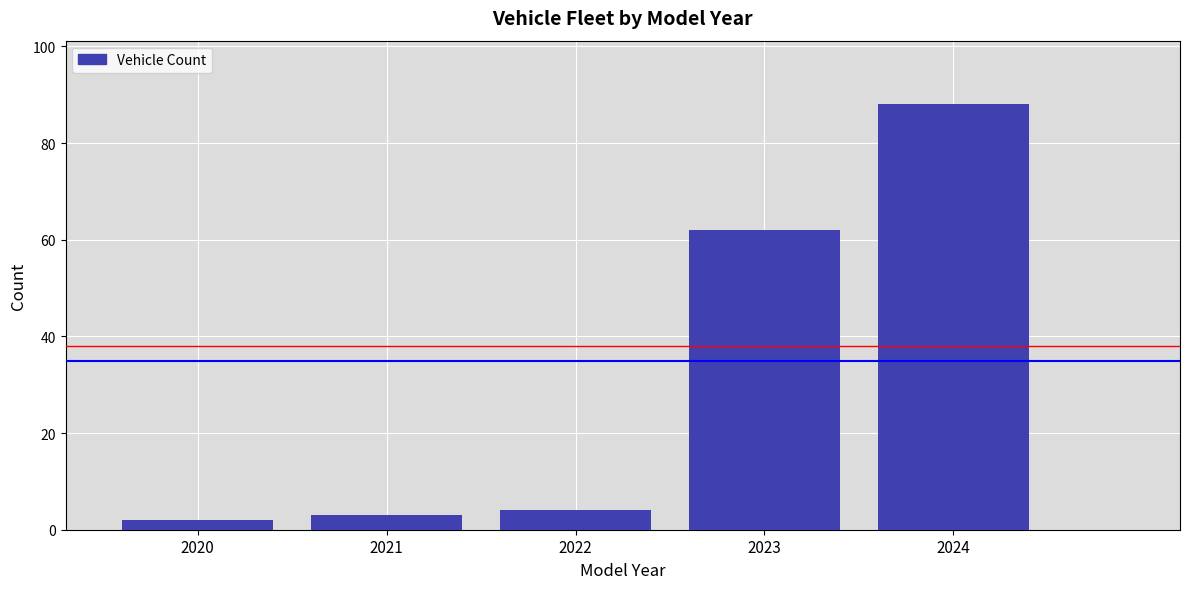

Reading right to left, extract all data points from this chart.

88	62	4	3	2